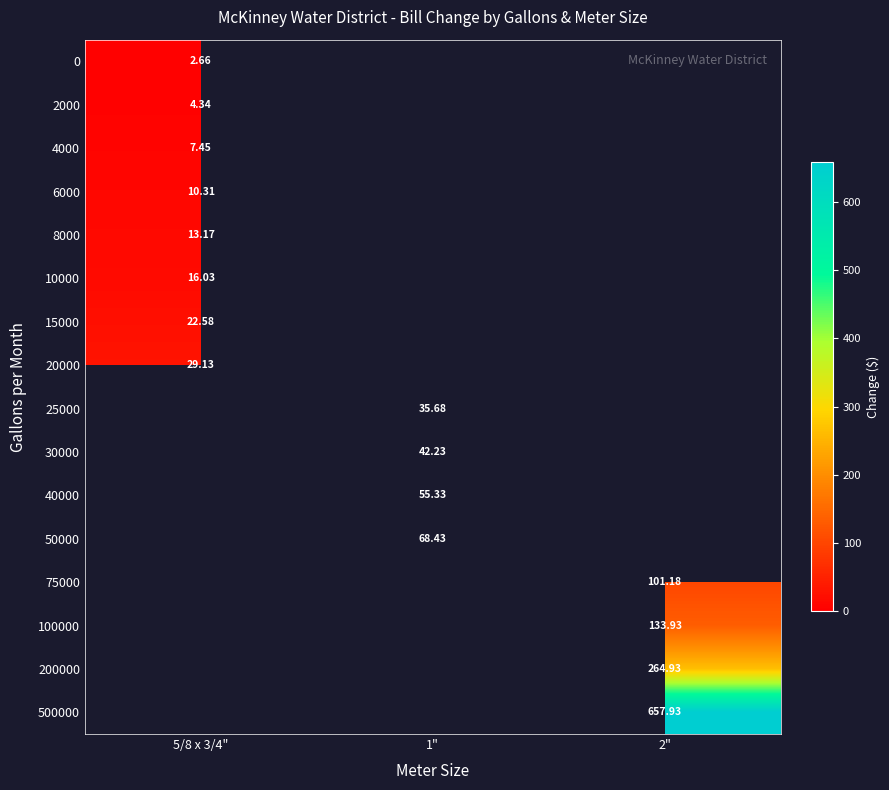

Which category has the lowest value in the 8000 series?

5/8 x 3/4"